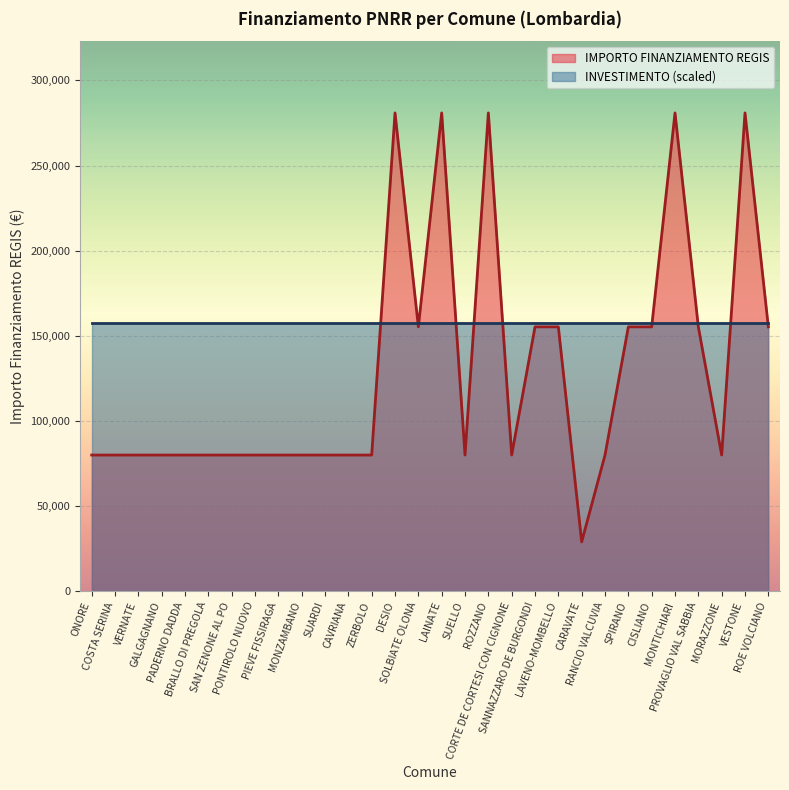

What is the sum of all values?

3878874